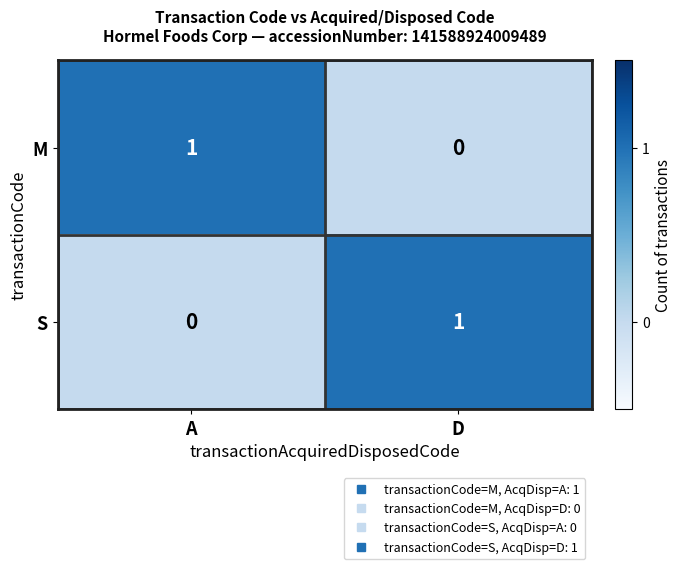

Reading right to left, transcribe all the data shown in this chart.

M: D=0	A=1
S: D=1	A=0